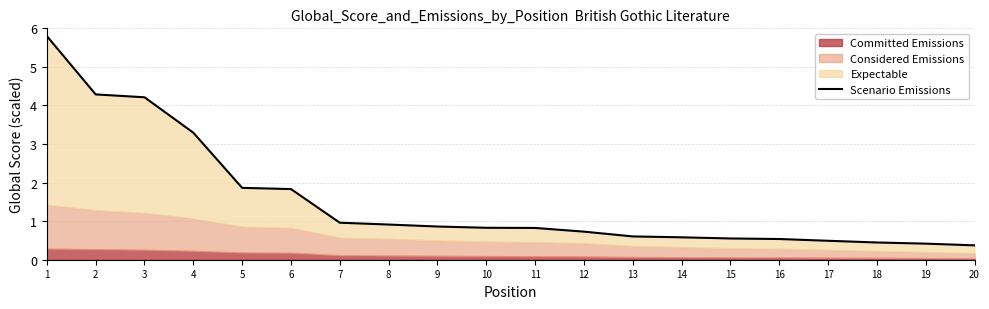

Reading left to right, transcribe all the data shown in this chart.

1=5.8	2=4.3	3=4.2	4=3.3	5=1.9	6=1.8	7=1.0	8=0.9	9=0.9	10=0.8	11=0.8	12=0.7	13=0.6	14=0.6	15=0.6	16=0.5	17=0.5	18=0.4	19=0.4	20=0.4